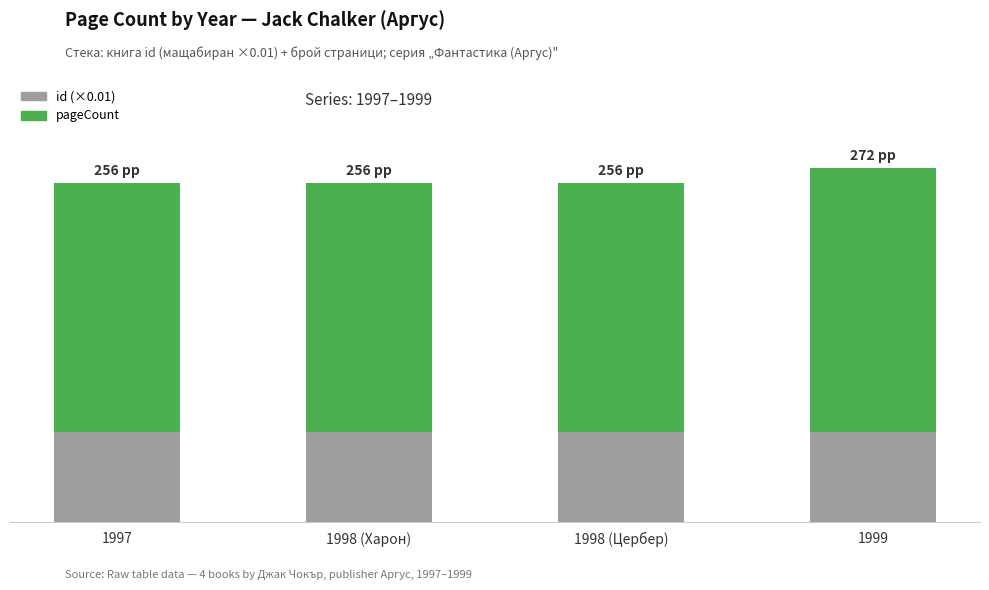

Are the bars grouped side by side (vs. stacked)?

No